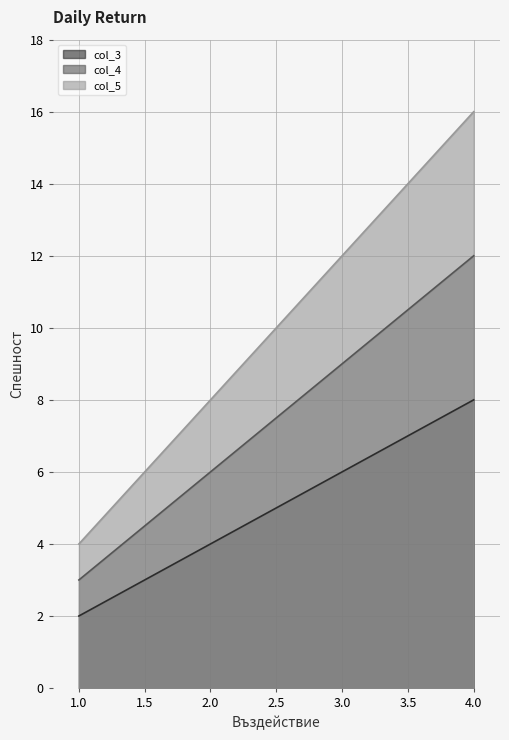

Read the col_3 value at 4.

8